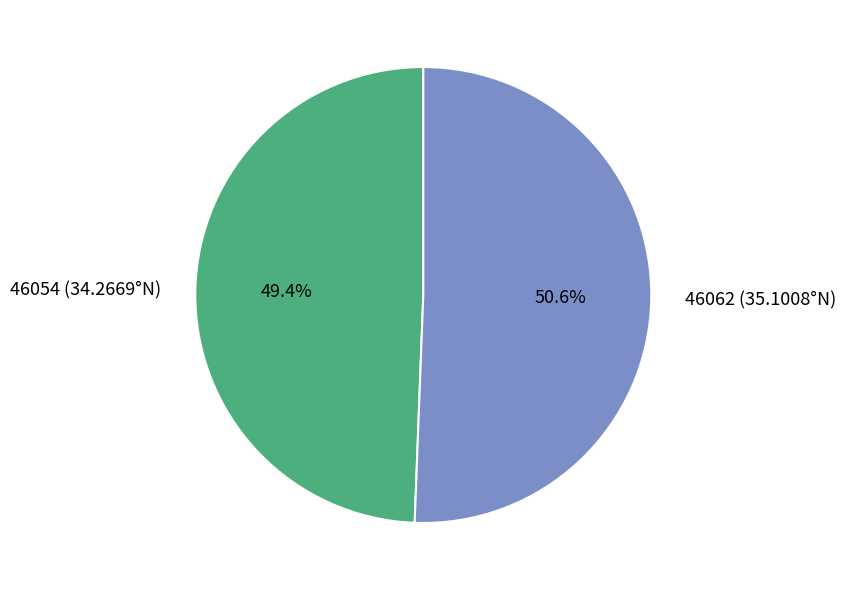

How much of the chart is everything except 46054 (34.2669°N)?

50.6%